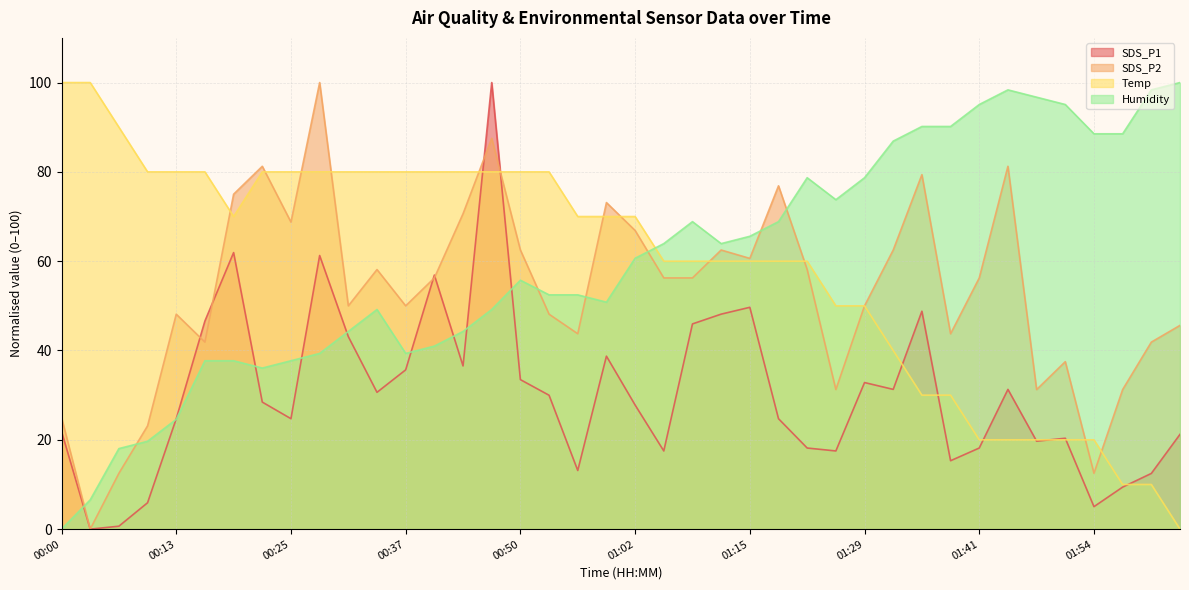

Where is the first local minimum for Temp?

00:19